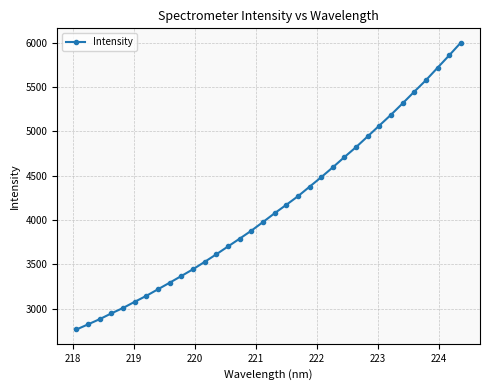

How many lines are shown in the chart?

1